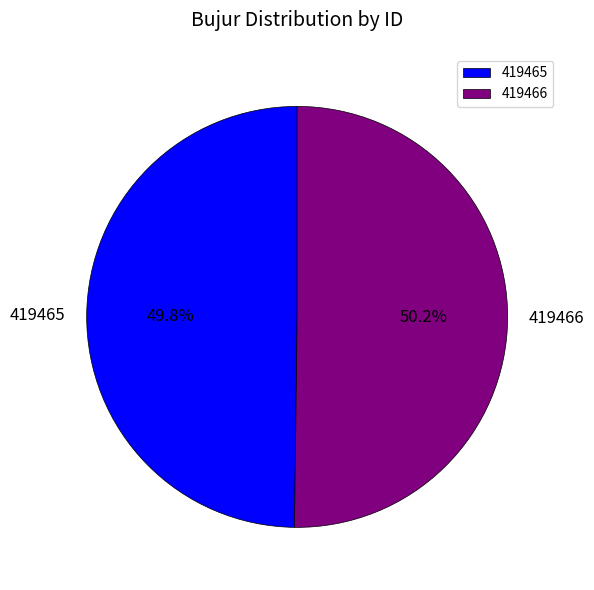

To the nearest percent, what portion does 419466 represent?

50%